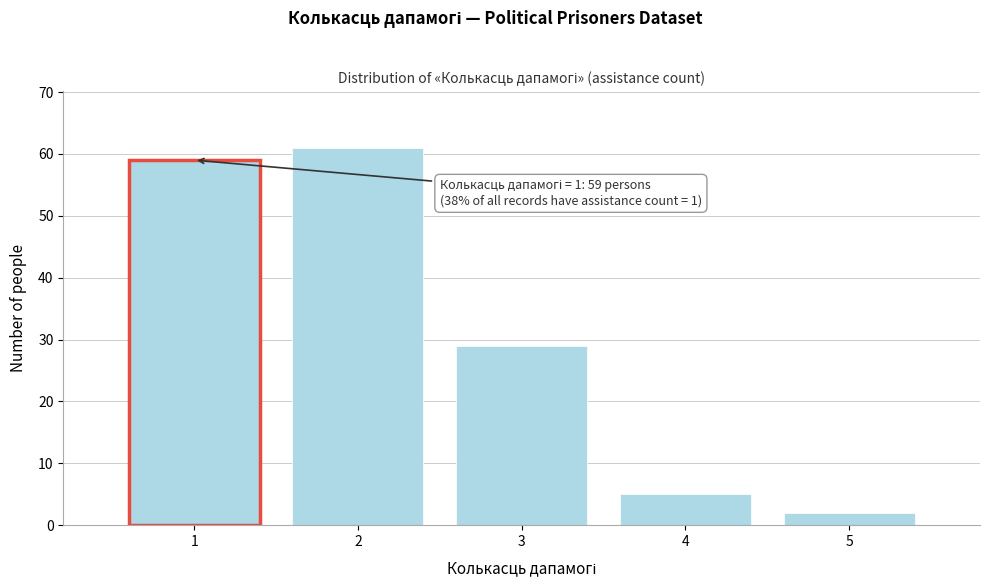

Reading right to left, extract all data points from this chart.

2	5	29	61	59